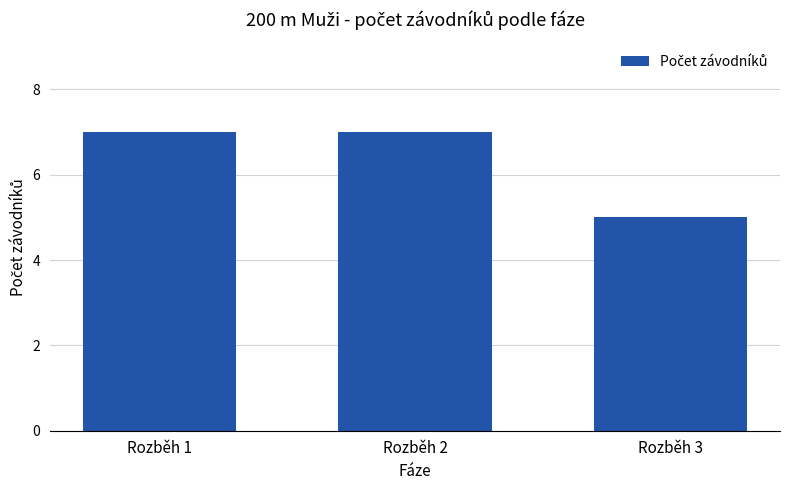

Reading left to right, what are all the values shown in this chart?

Rozběh 1=7	Rozběh 2=7	Rozběh 3=5